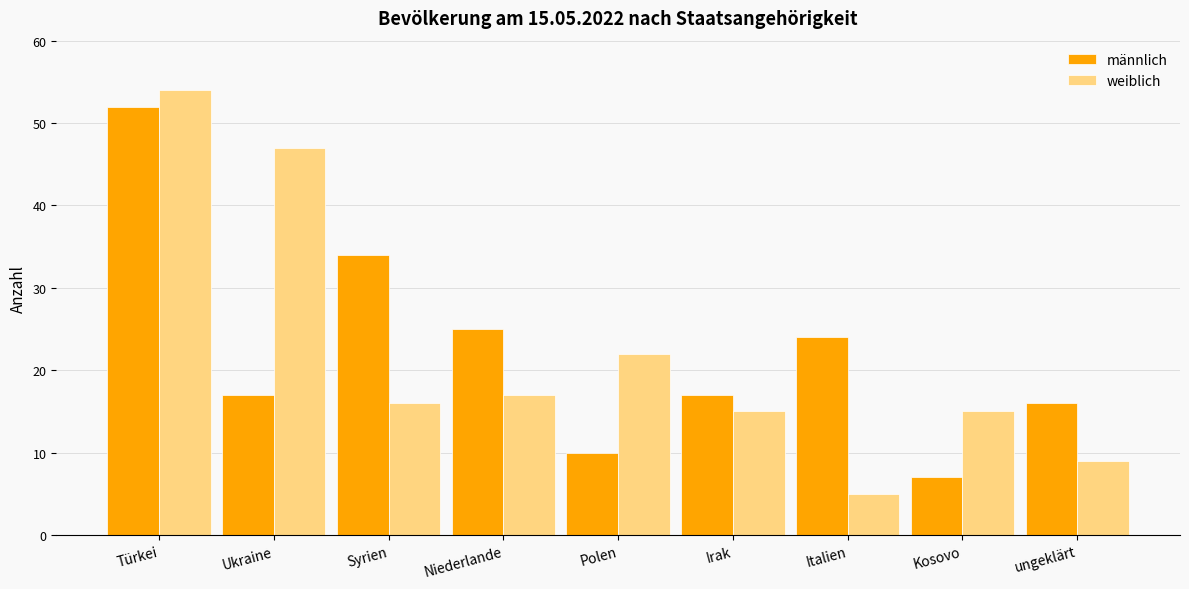

List the series in order of their peak value, highest first.

weiblich, männlich